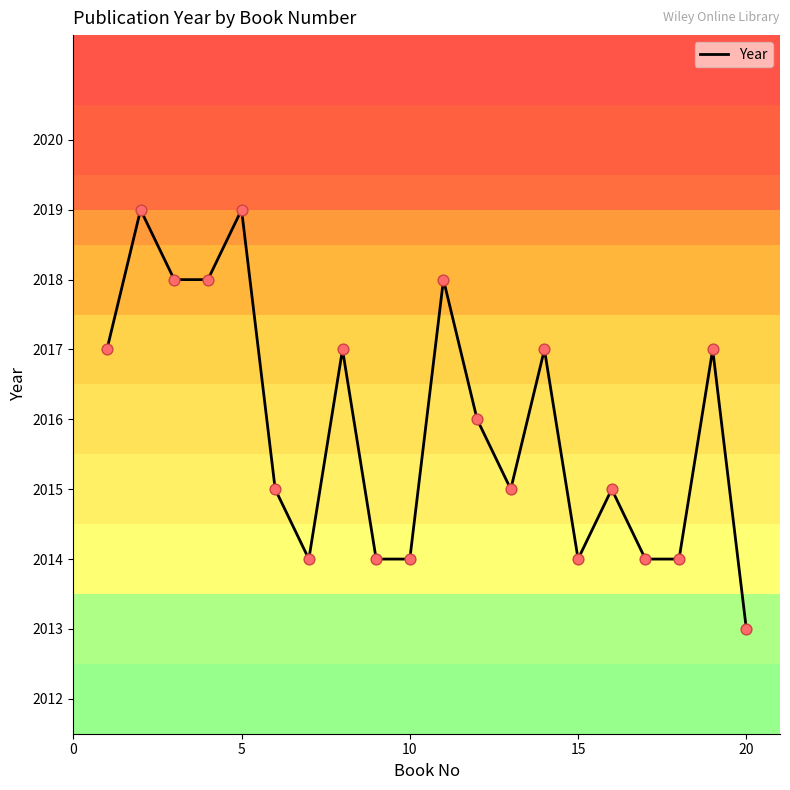

What is the maximum value shown in the chart?

2019